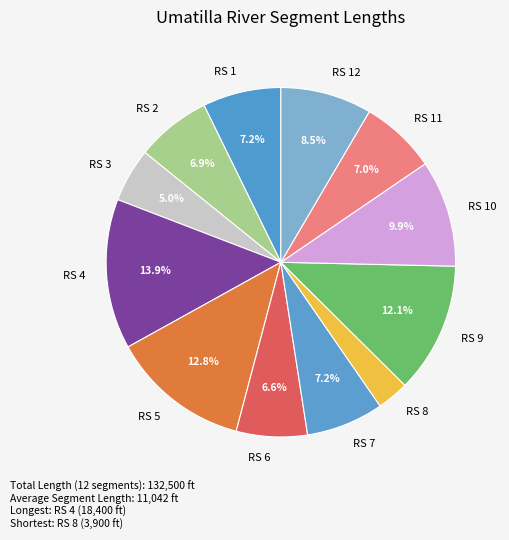

To the nearest percent, what percentage of the pie is RS 5?

13%